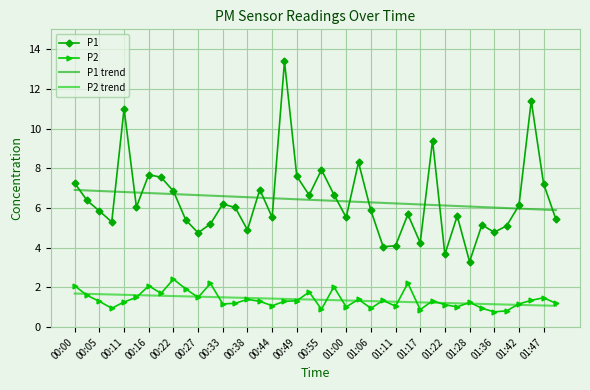

What is the value of the P2 point at the 27th from the left?

1.1